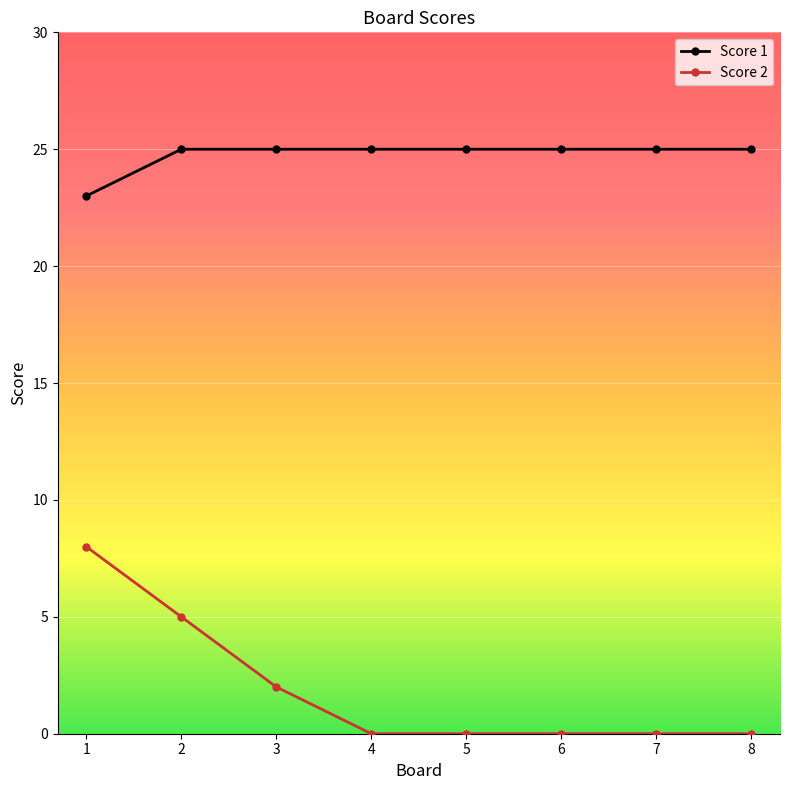

True or false: Score 2 and Score 1 cross at least once.

False